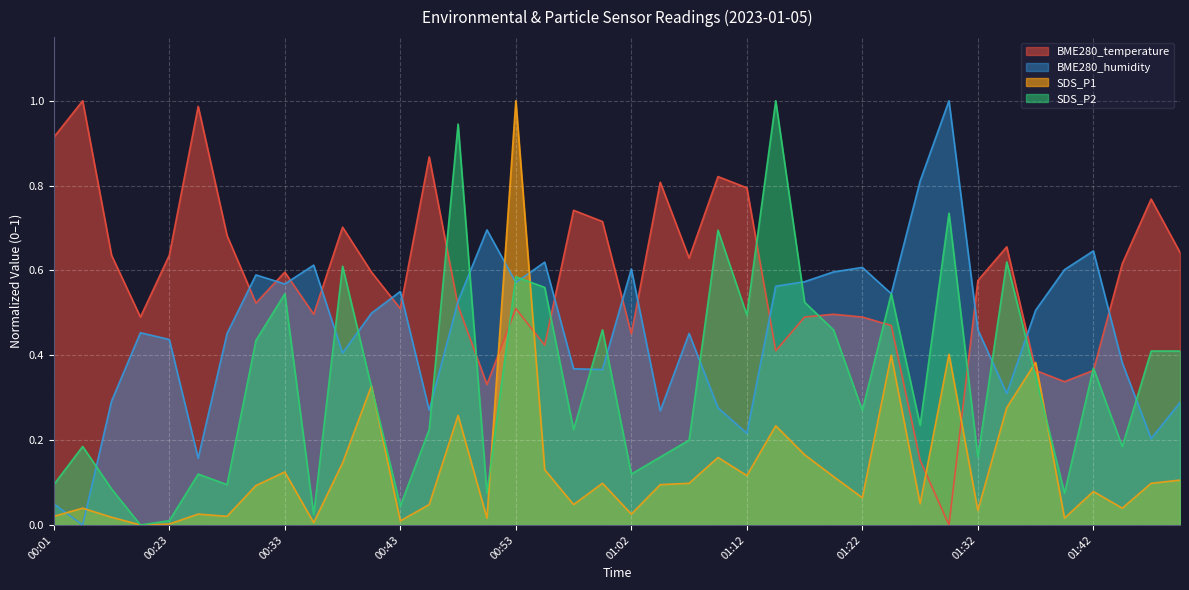

What is the spread (max minus min) of values at 00:28?

0.7